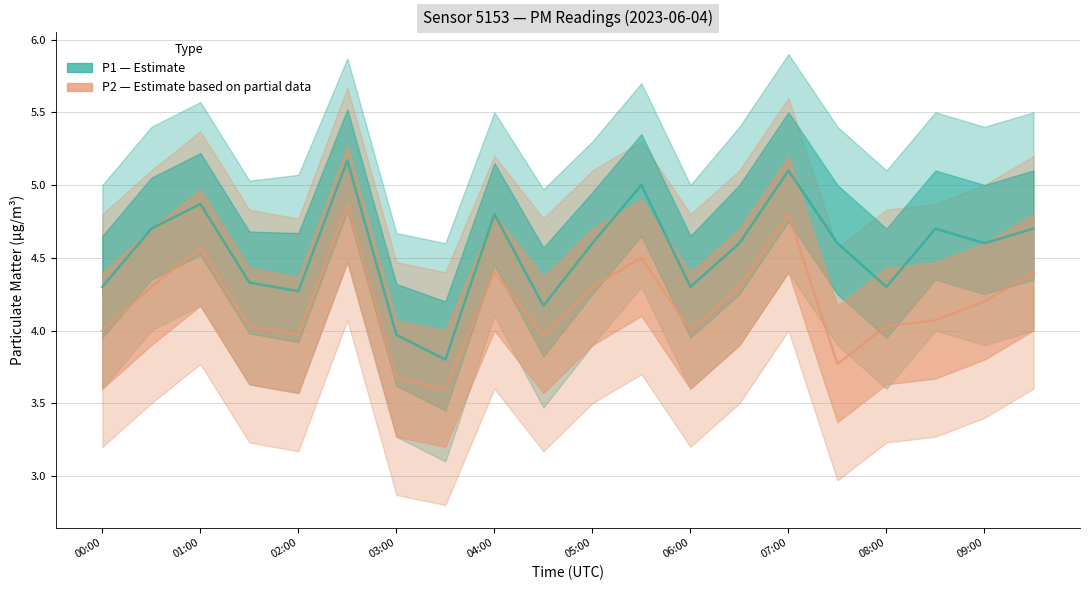

Rank the series by their average value, from lowest to highest.

P2 (PM2.5), P1 (PM10)